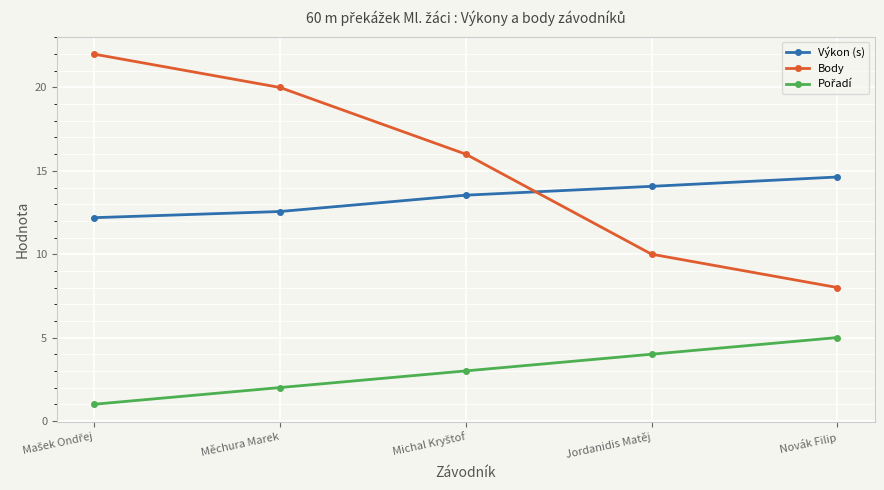

The value of Výkon (s) at Novák Filip is 14.6. True or false?

True